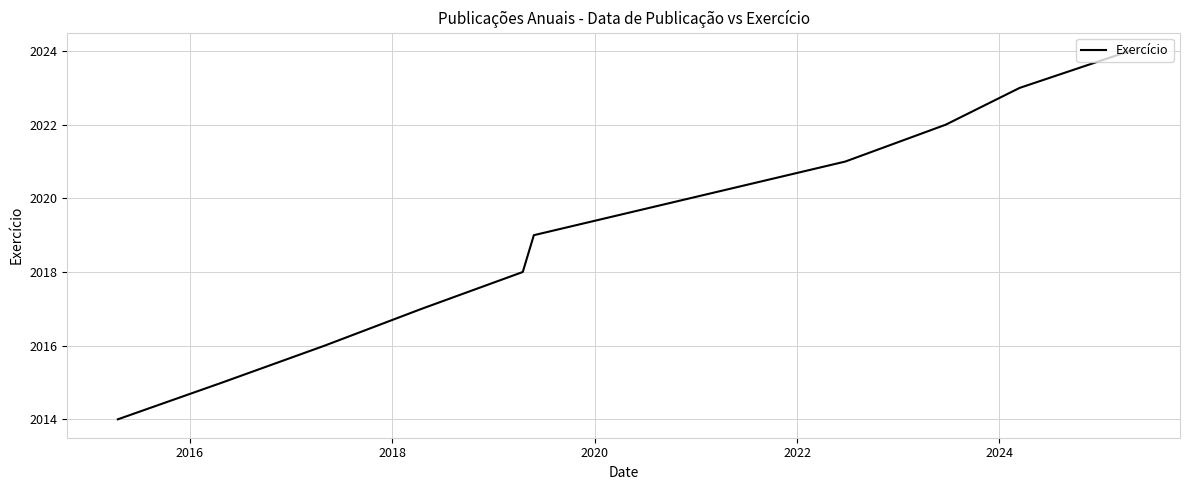

Does the chart have visible grid lines?

Yes